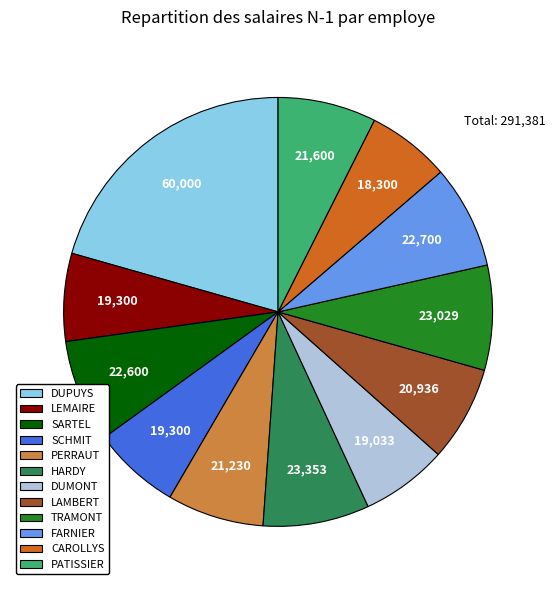

The SARTEL slice represents 8% of the pie. True or false?

True